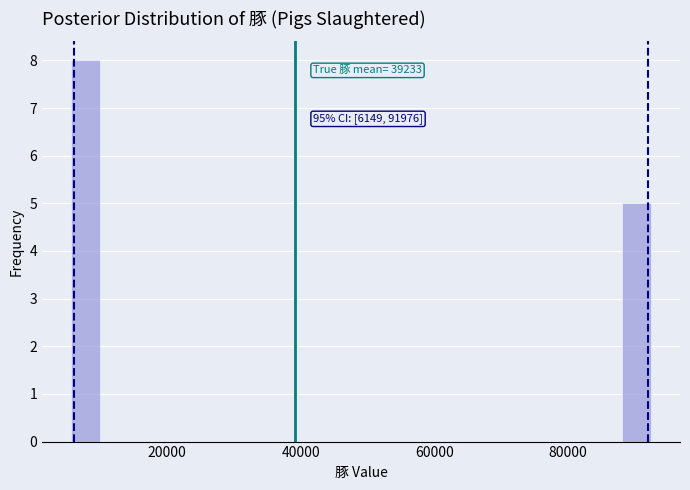

Read against the x-axis, roughly where is the centre of the tallest bar?

8000